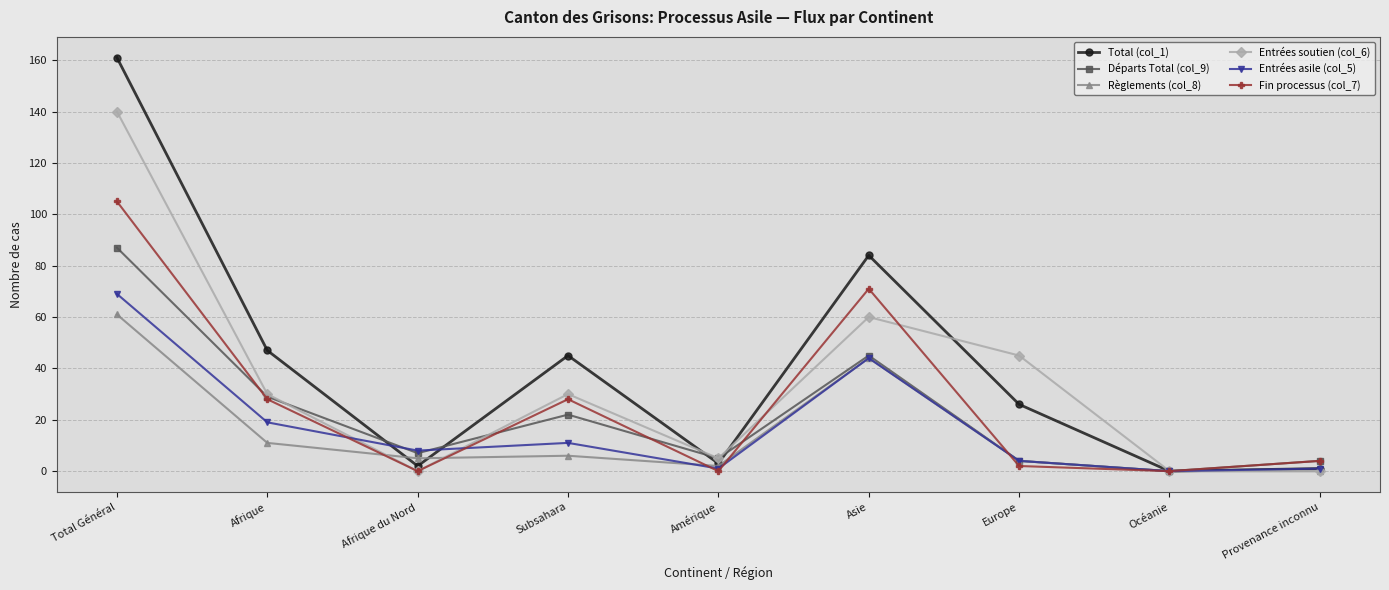

Is it true that Fin processus (col_7) equals 4 at Provenance inconnu?

True